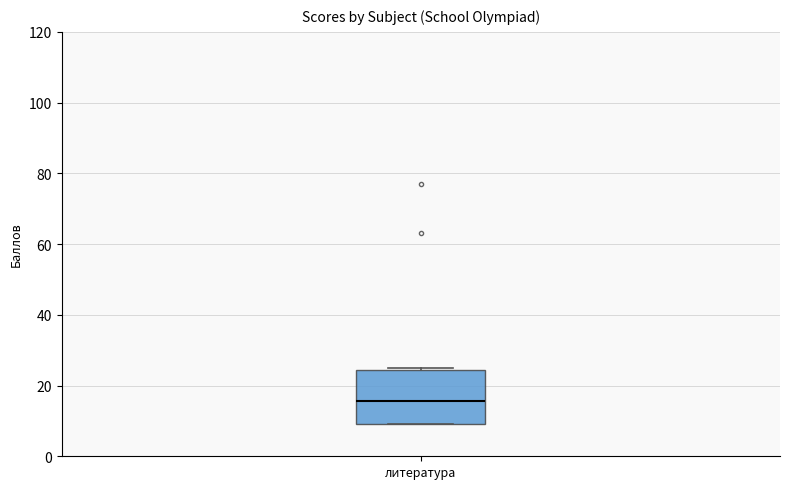

Transcribe this box plot: give where the median line is, the range the box spans, and where the two whiskers end, as read against the y-axis. The values are not printed on the chart, so give them approximately, as read against the axis.

median 16, box 10 to 24, whiskers 10 to 26